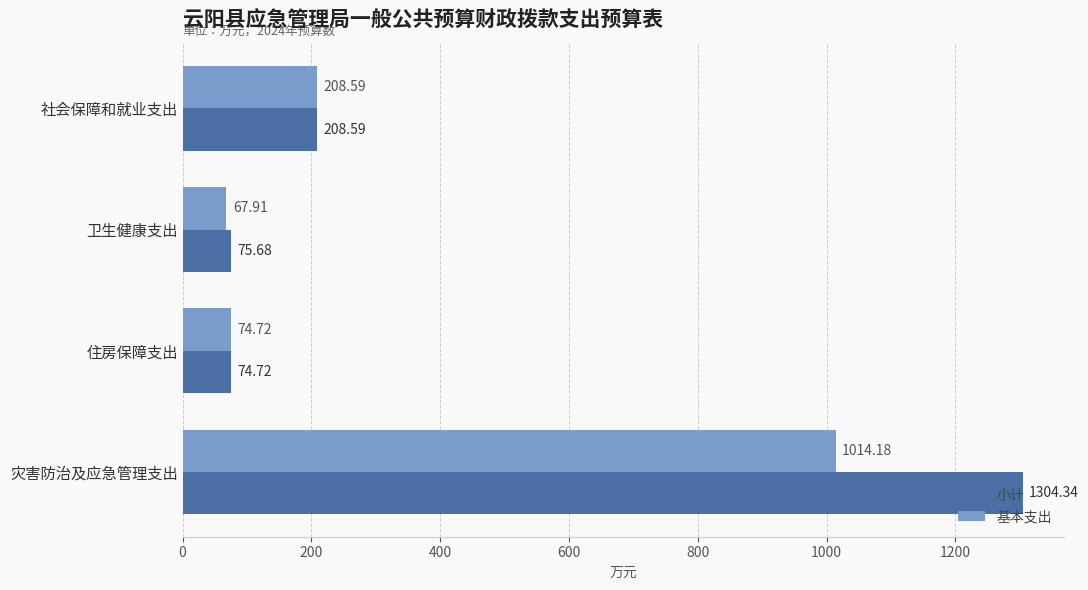

What is the sum of all 基本支出 values?

1365.4